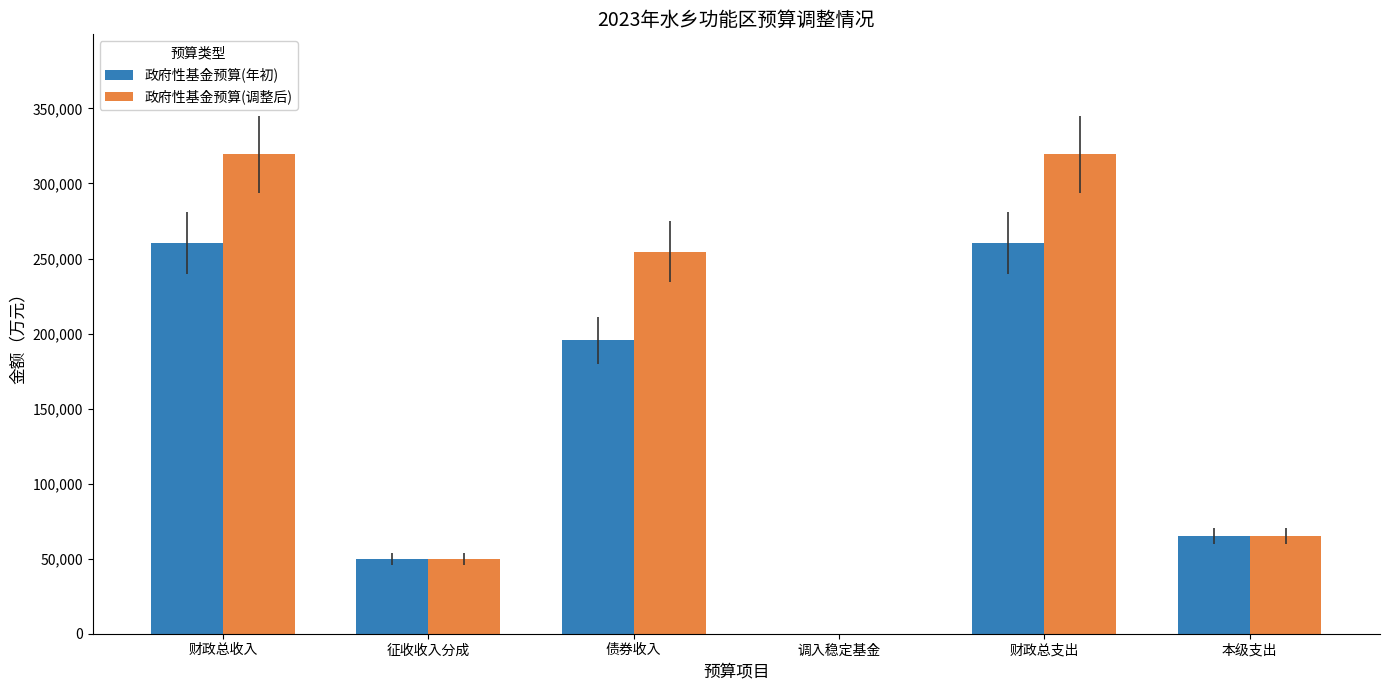

What is the sum of all 政府性基金预算(年初) values?

831199.8